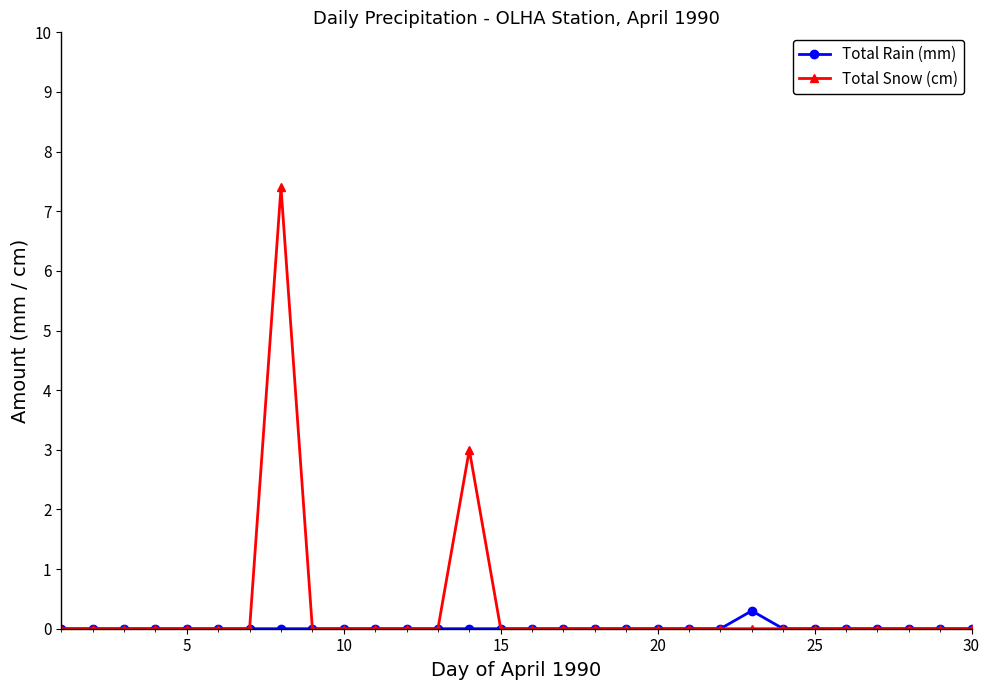

Which series has the largest range (max minus min)?

Total Snow (cm)